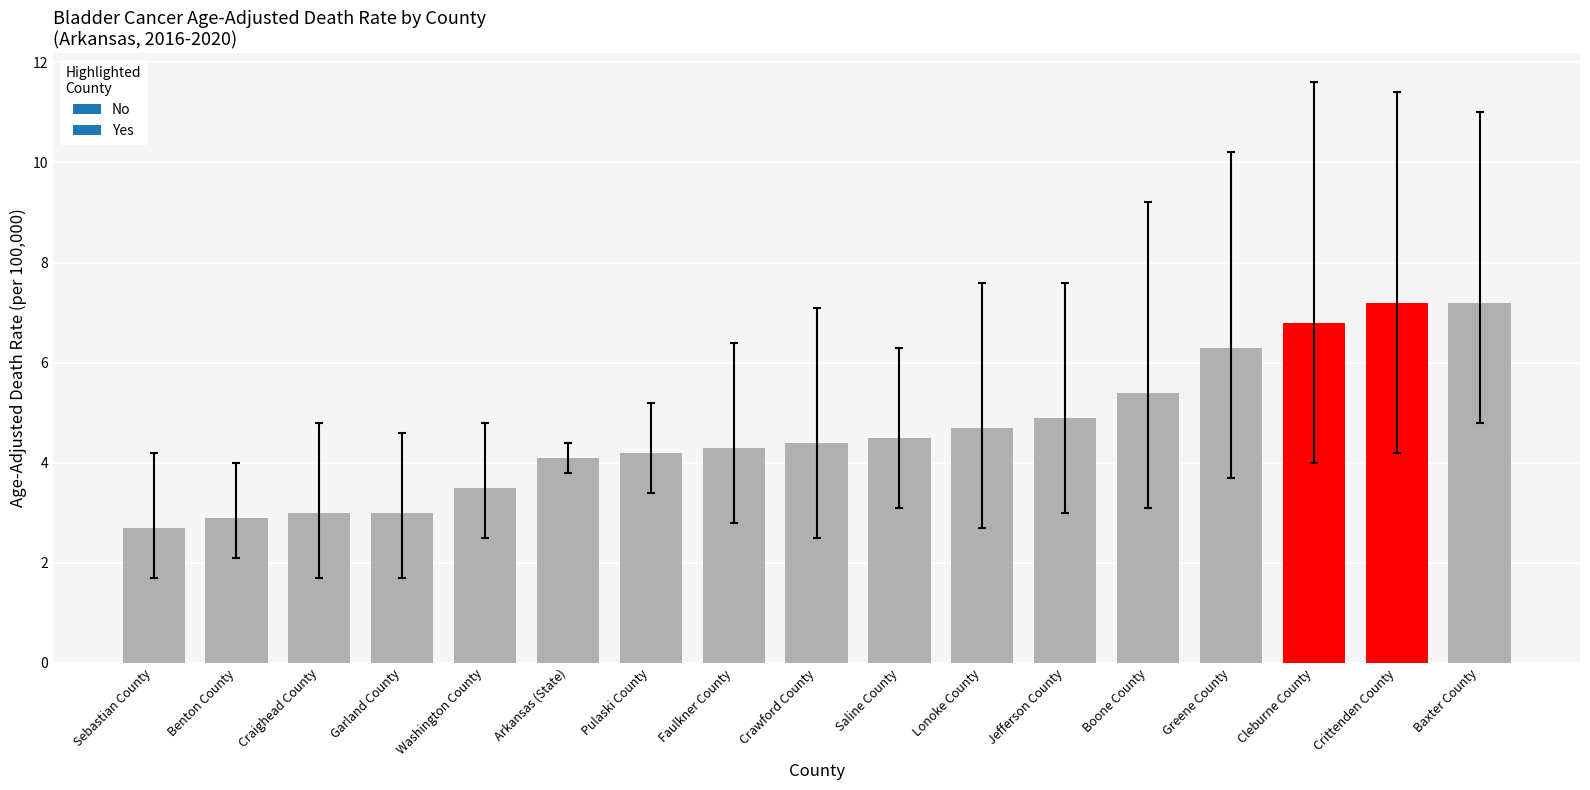

Read the value at Jefferson County.

4.9